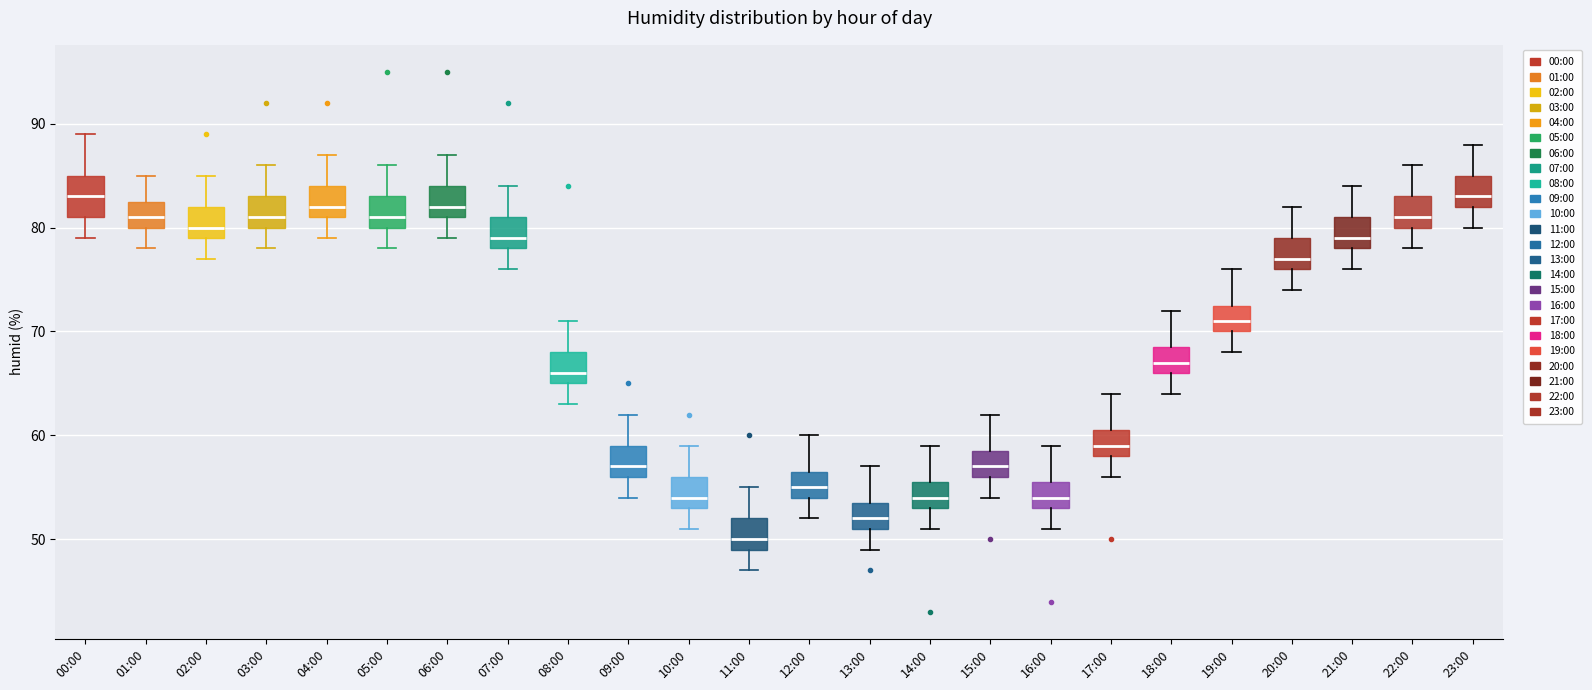

Comparing the boxes themselves (not the whiskers), which one is the tallest?

00:00